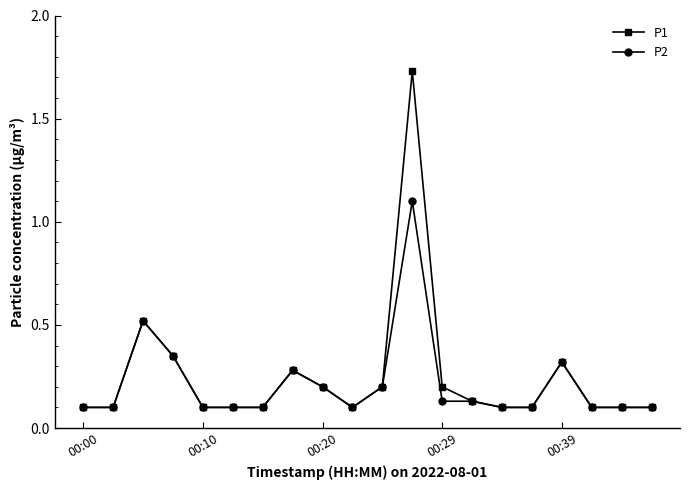

How many P2 values are between 0 and 1?

19